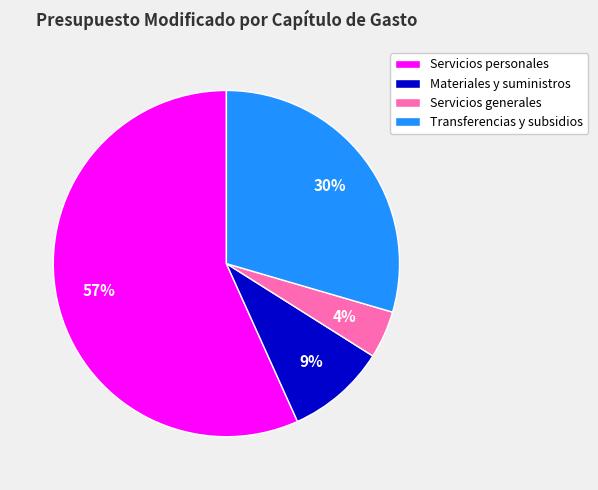

Which has a higher value, Transferencias y subsidios or Servicios generales?

Transferencias y subsidios